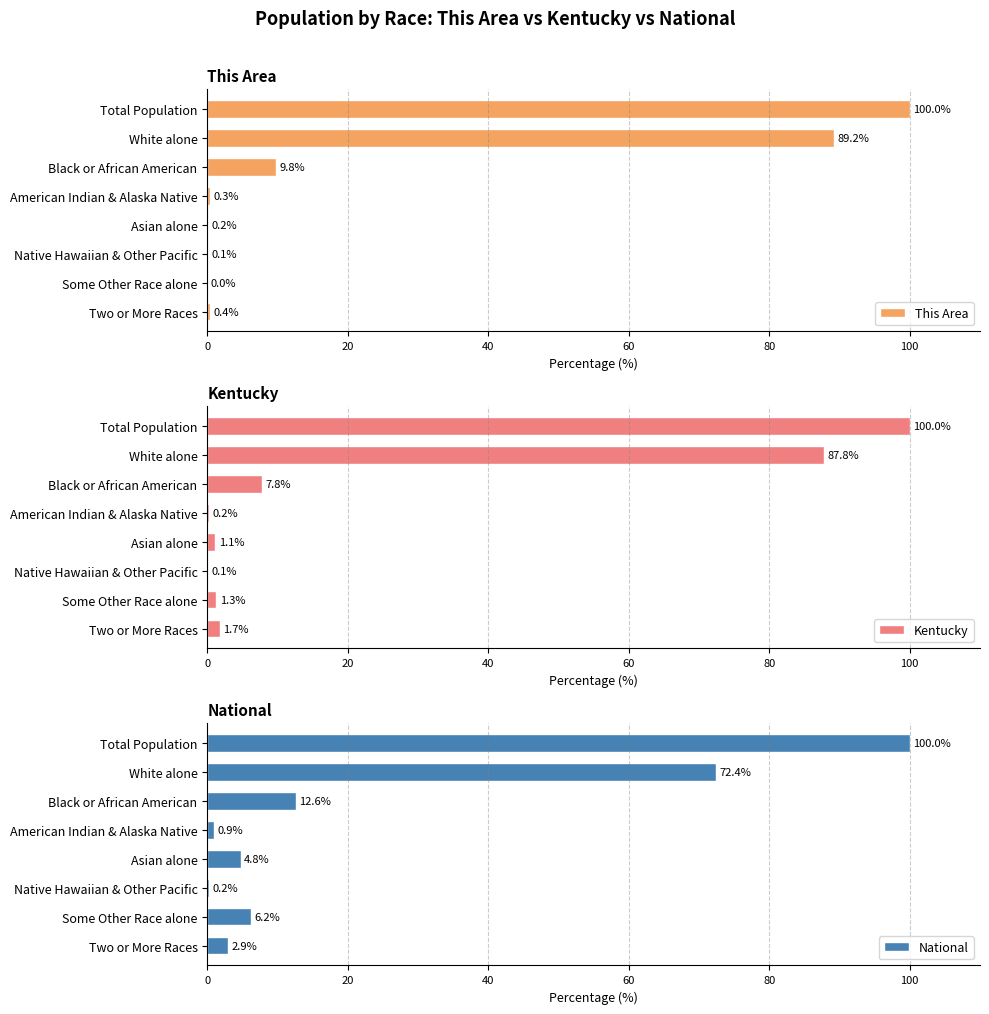

How many data points does each series have?

8